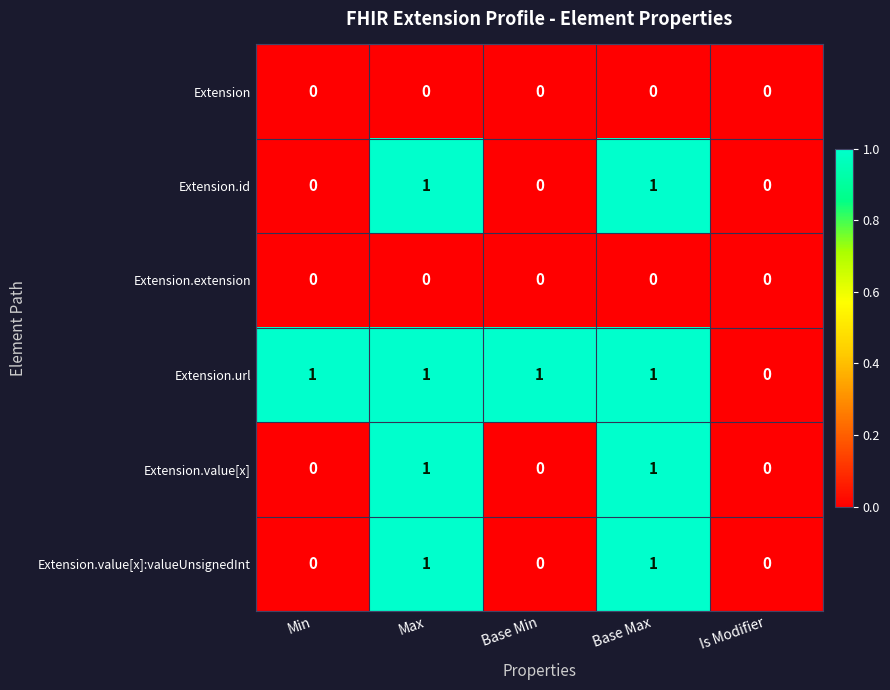

Which series changed the most between Base Min and Is Modifier?

Extension.url